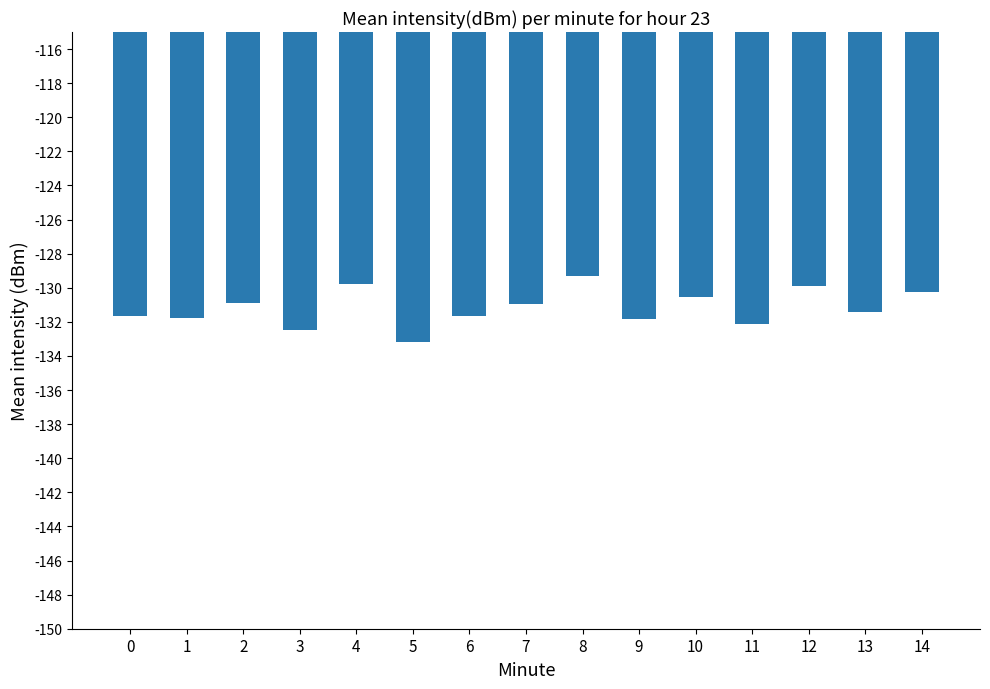

What is the change in value from 3 to 7?

+1.5